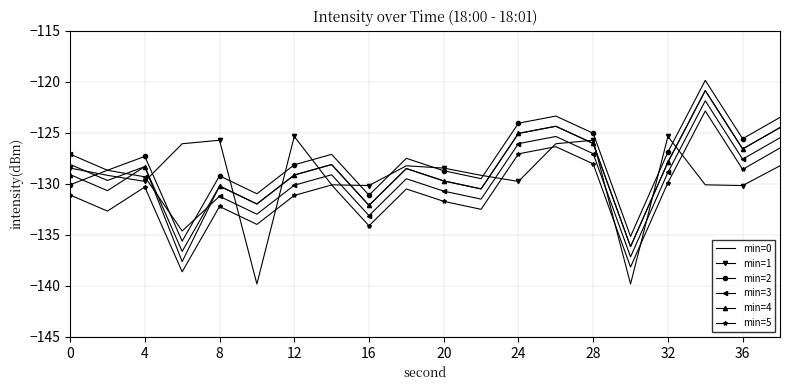

What is the minimum value for min=4?

-137.6